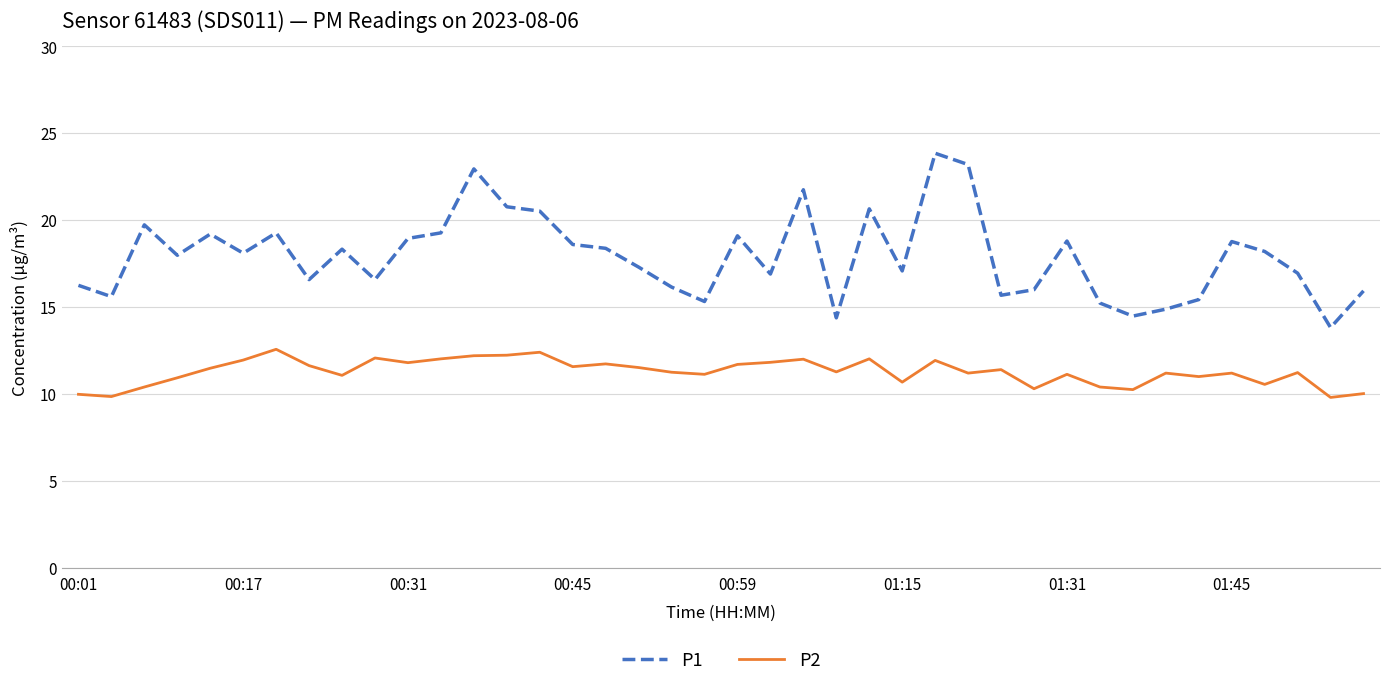

True or false: P2 has more than 2 points higher than both neighbors.

True